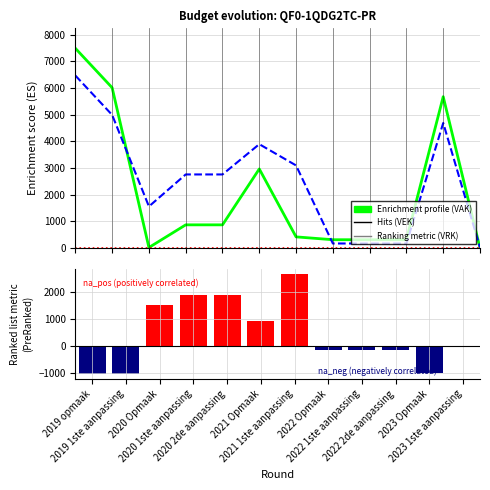

The value of VEK at 2019 opmaak is 2221. True or false?

False